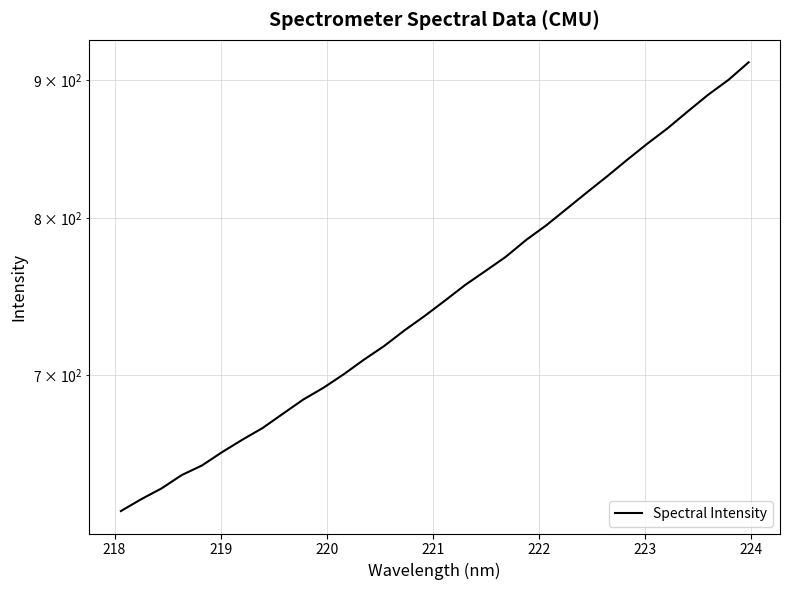

How many lines are shown in the chart?

1